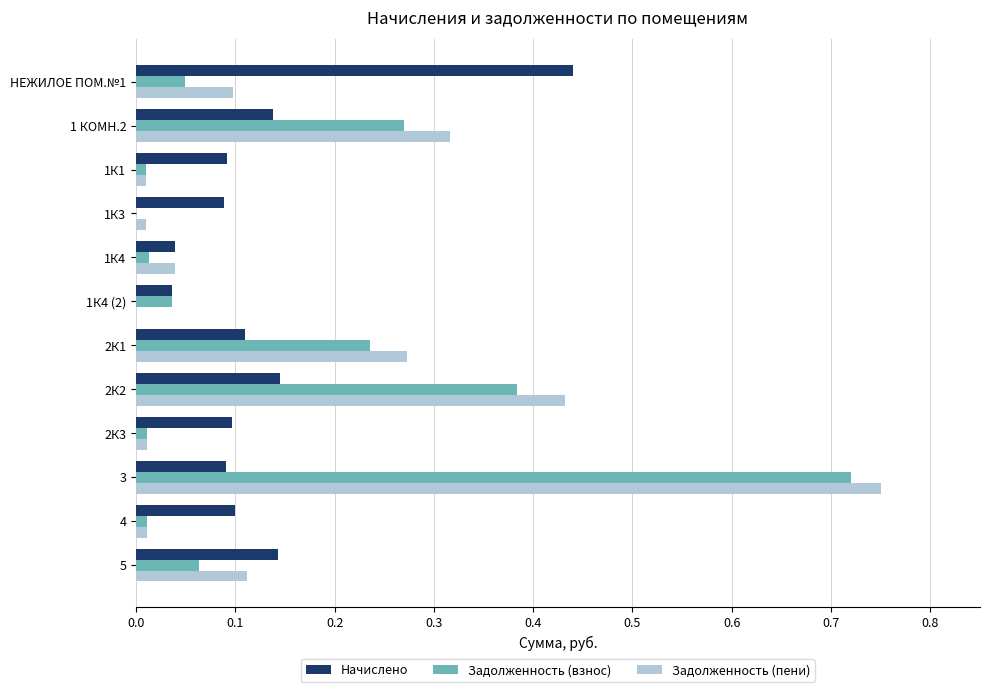

How many data points in Задолженность (взнос) are above 0?

11